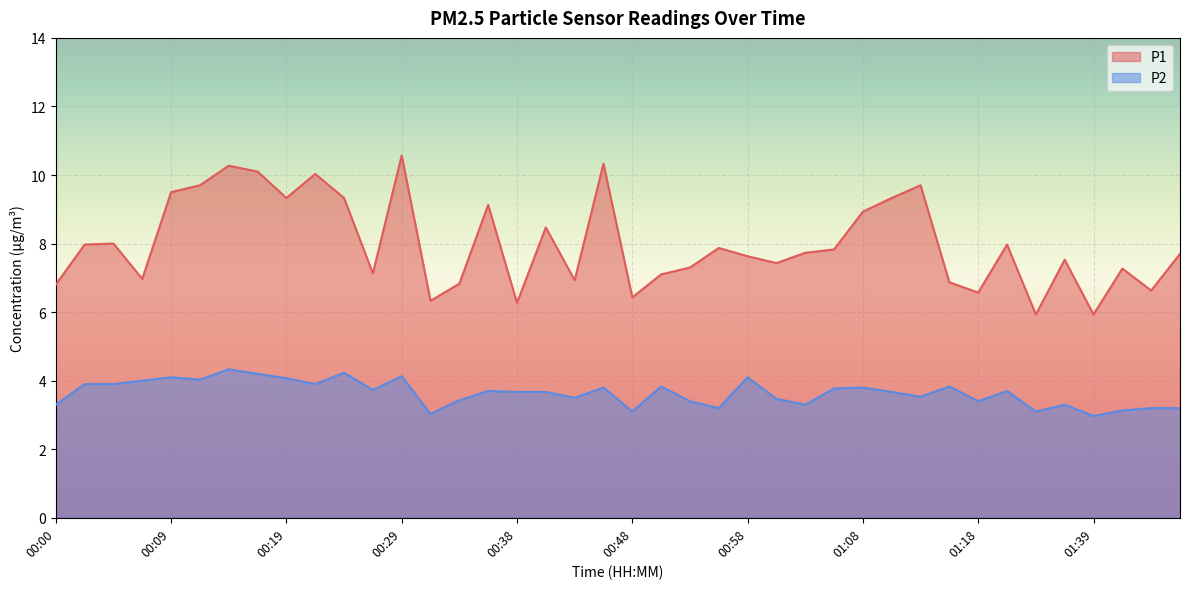

What is the label of the 33rd point from the left?

01:18